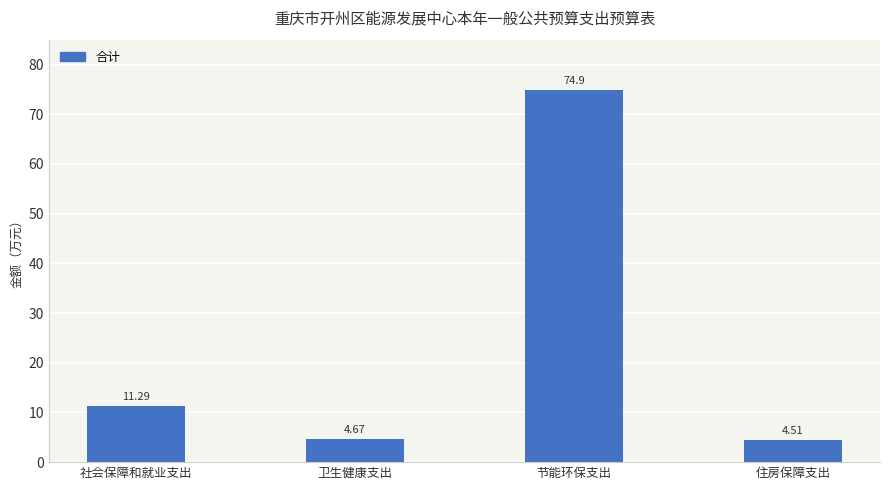

List the labels in order of value, smallest first.

住房保障支出, 卫生健康支出, 社会保障和就业支出, 节能环保支出